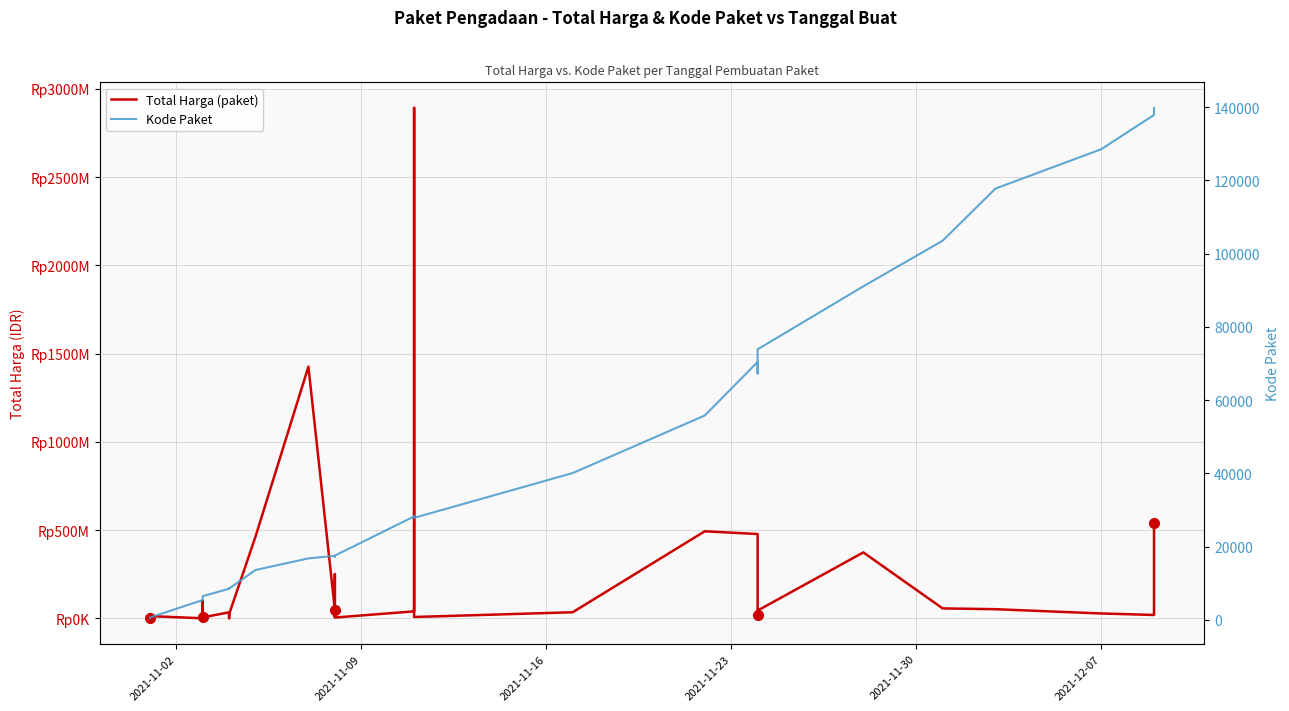

What are all the series names shown in the legend?

Total Harga (paket), Kode Paket